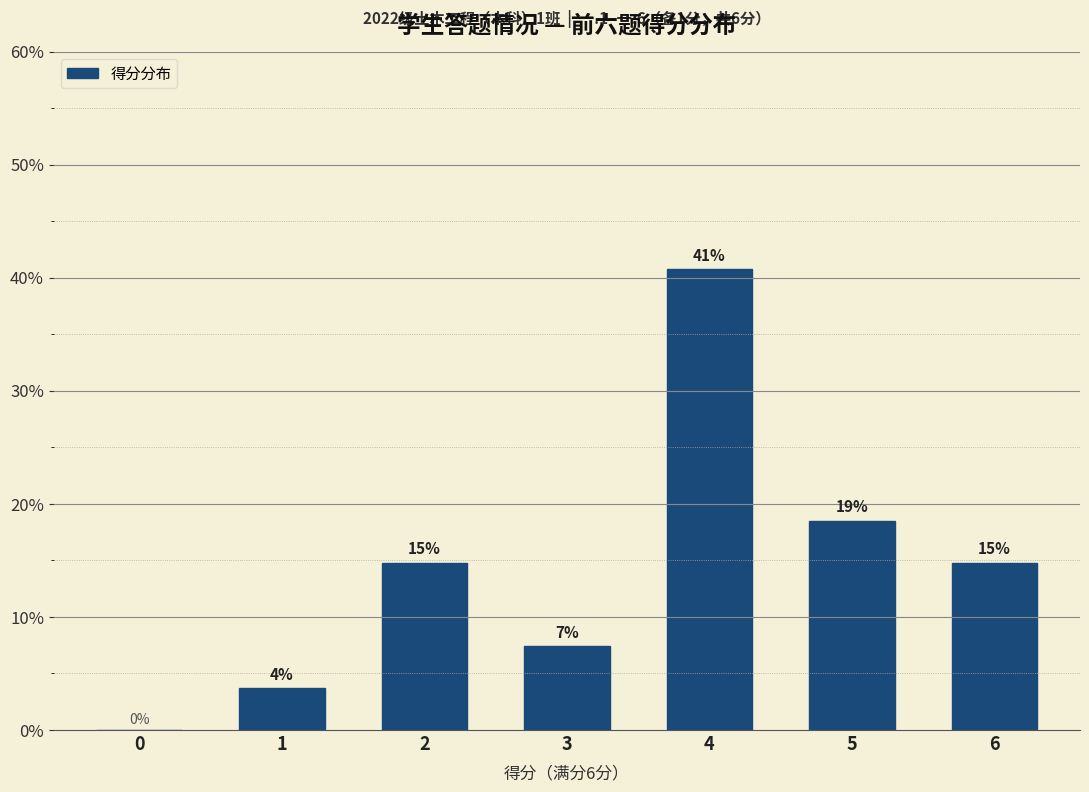

Is it true that the value at 1 is 0.8?

False